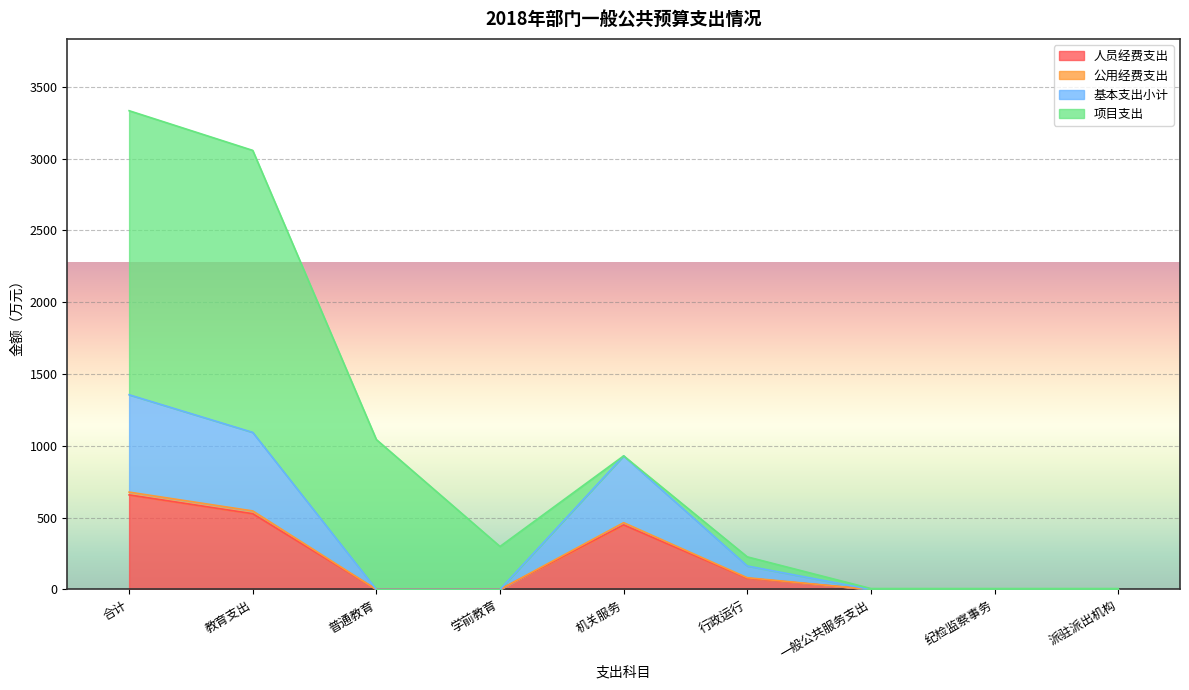

Which has a higher value, 纪检监察事务 or 行政运行?

行政运行